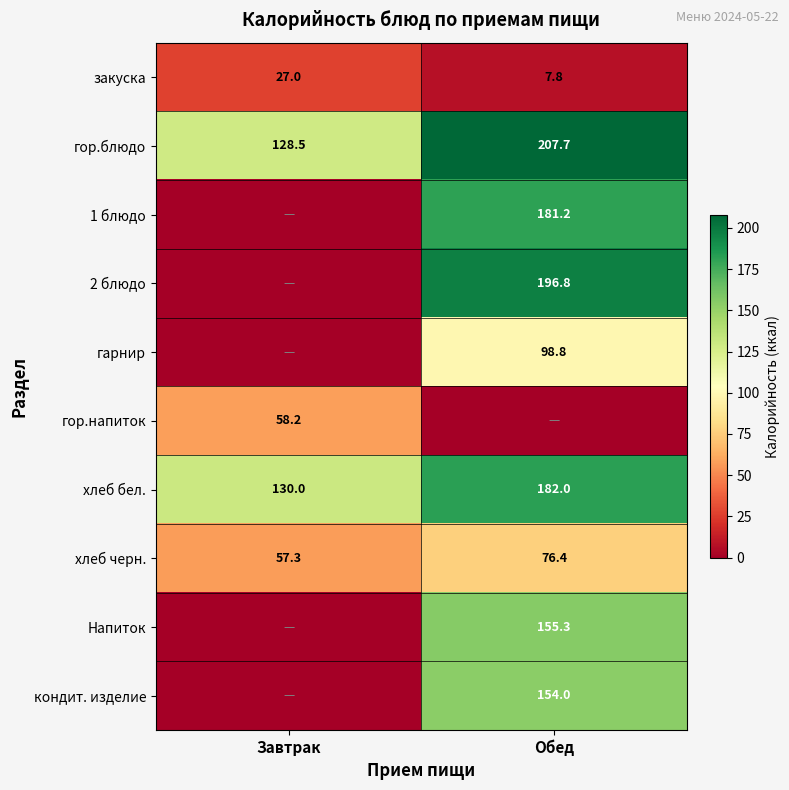

Which category has the lowest value in the закуска series?

Обед